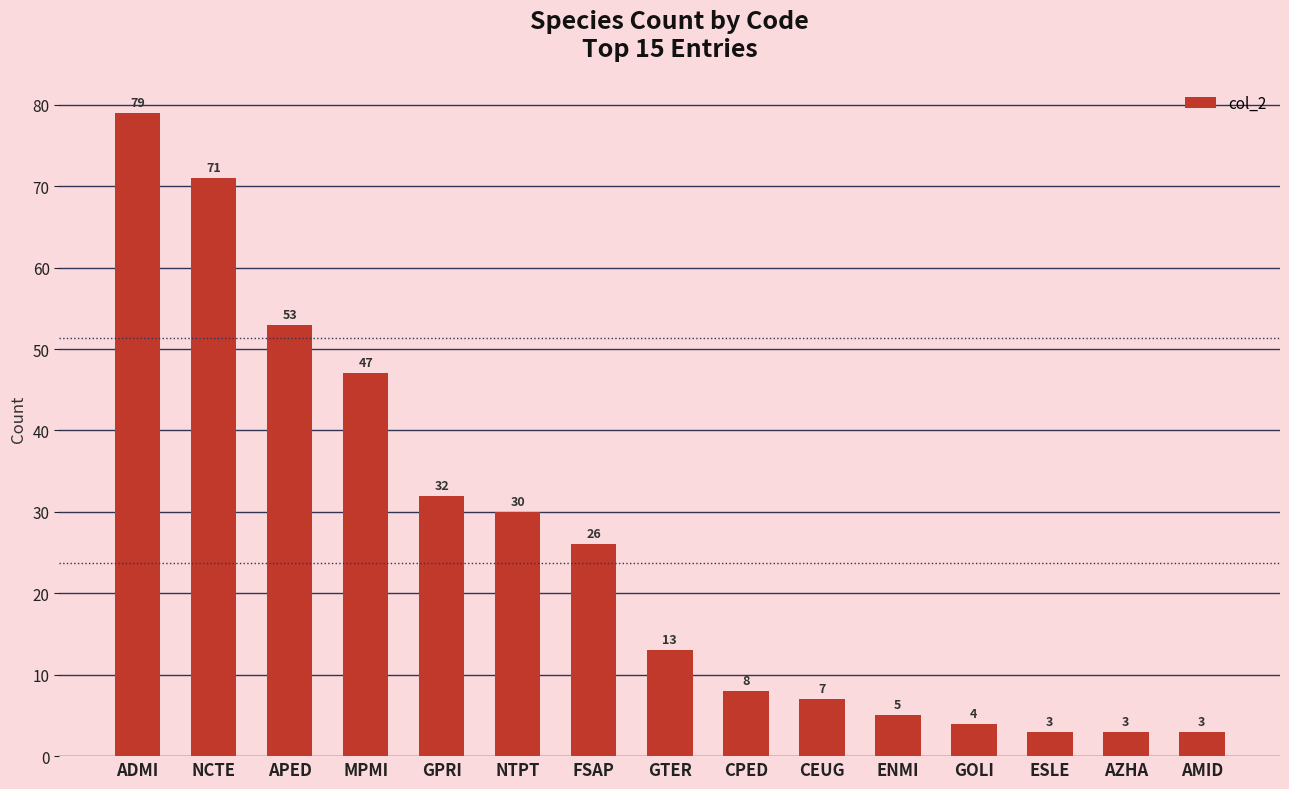

What is the difference between the values at MPMI and GOLI?

43